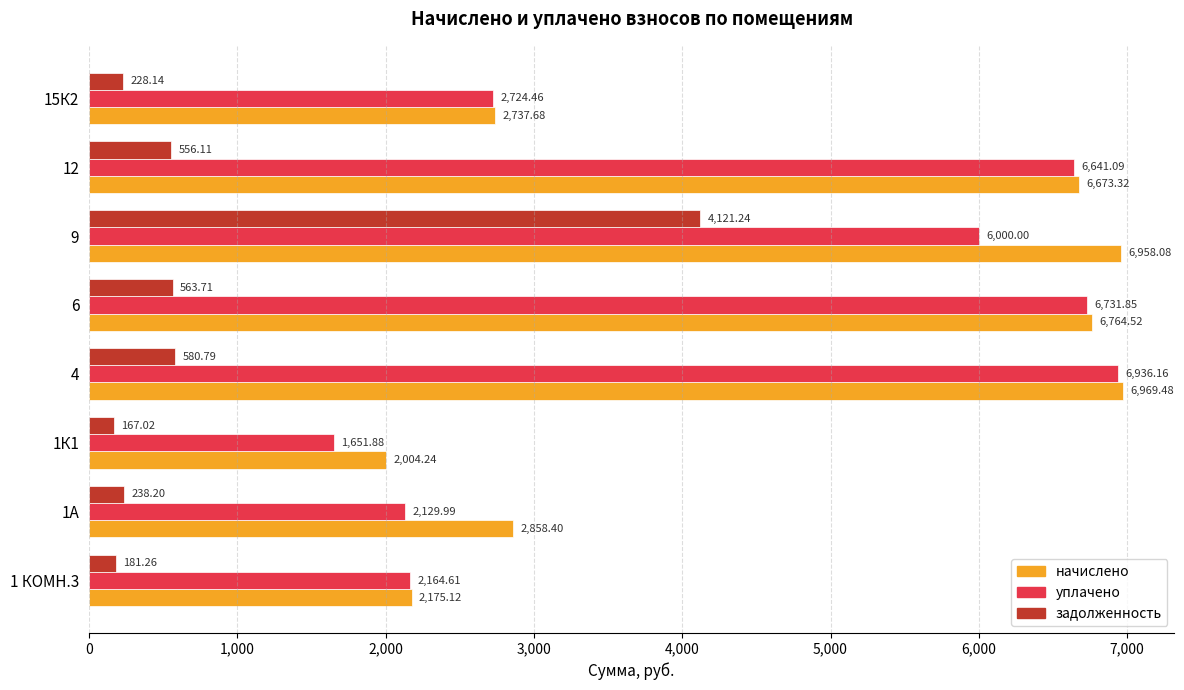

List the labels in order of уплачено value, smallest first.

1К1, 1А, 1 КОМН.3, 15К2, 9, 12, 6, 4